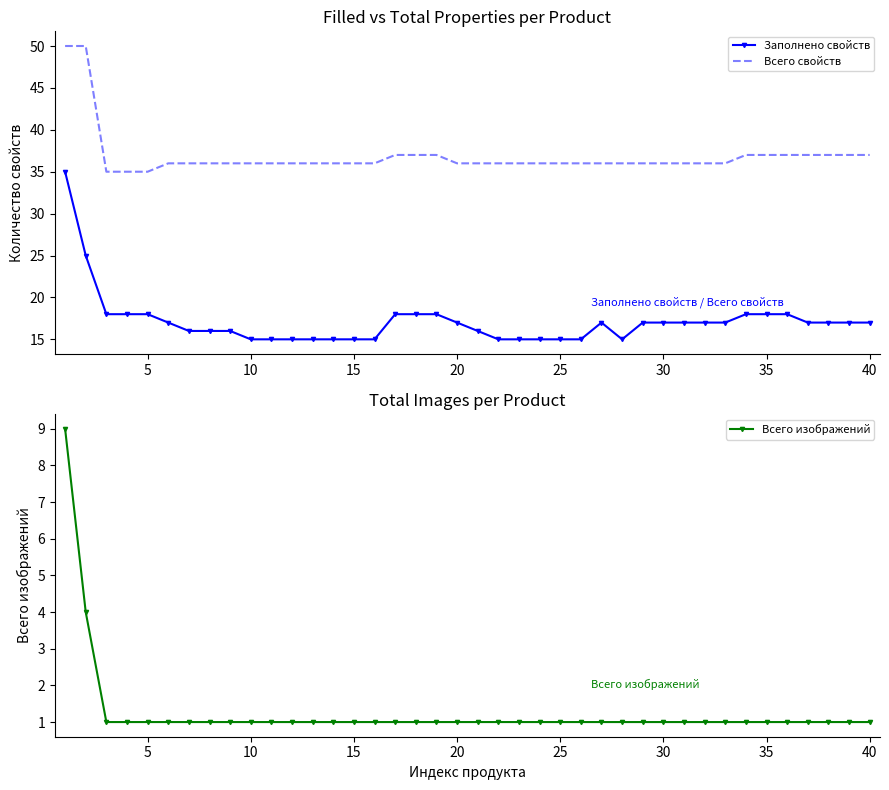

How many distinct data groups are displayed?

3